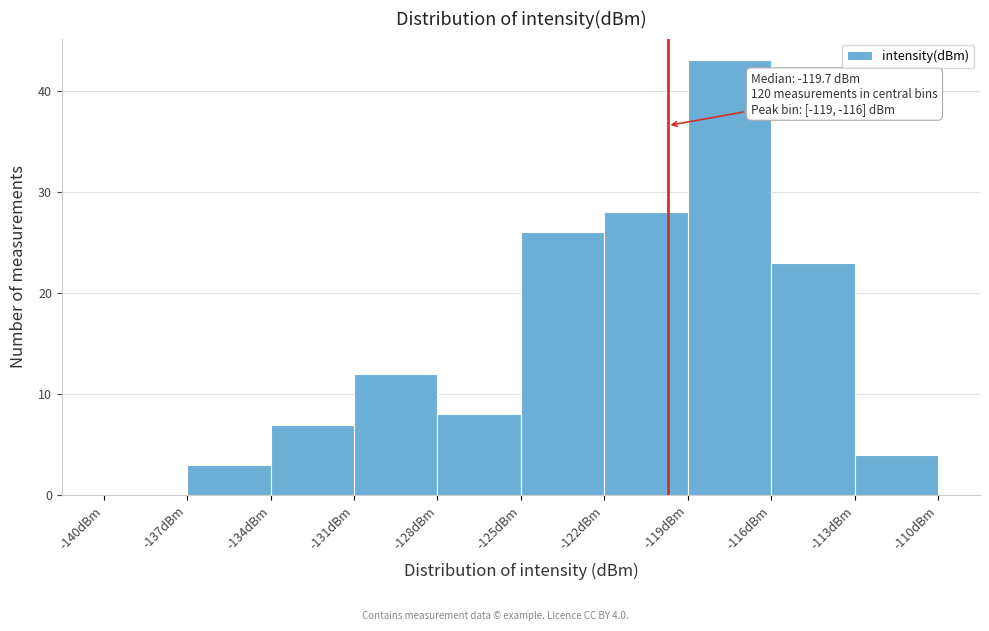

Over which range of the x-axis is the bar tallest?

-119 to -116